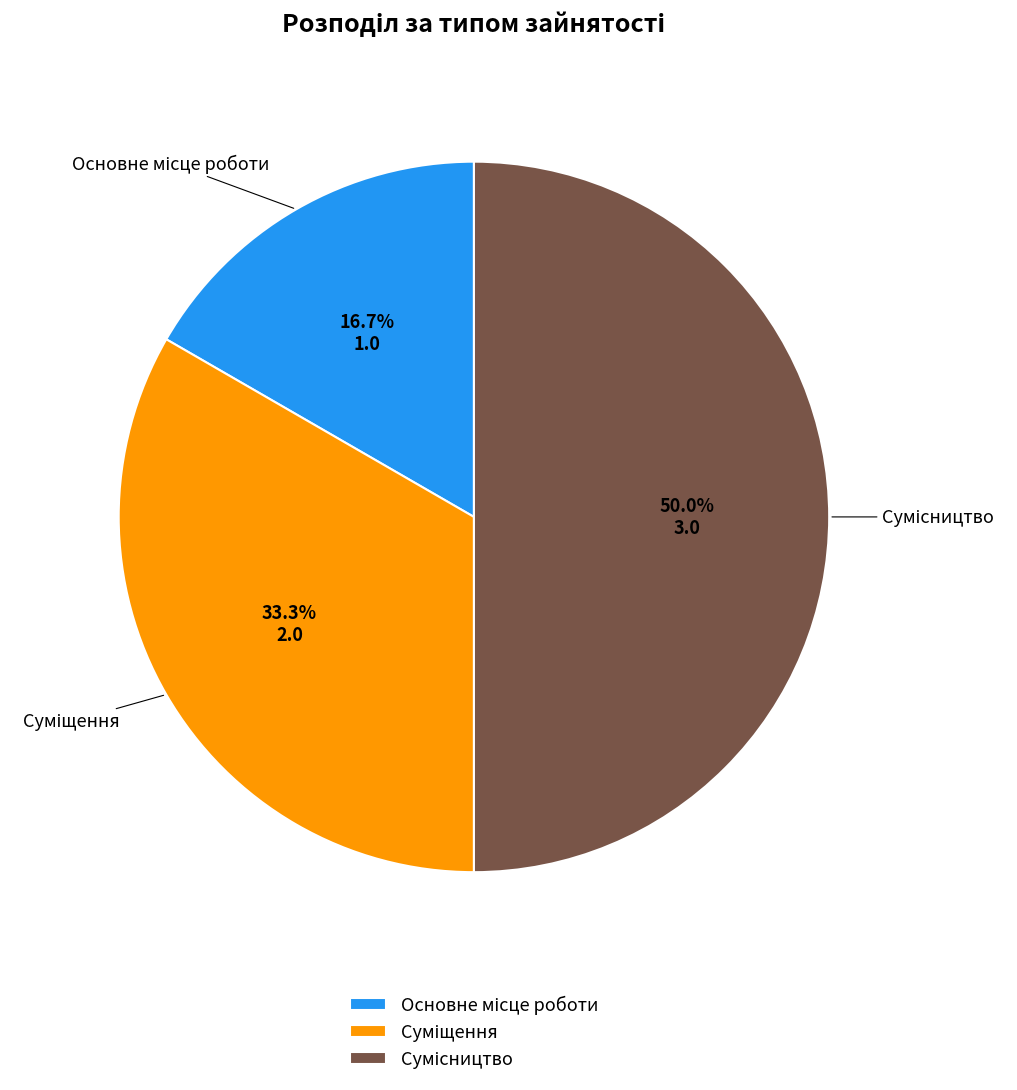

What percentage is the Суміщення slice, to the nearest percent?

33%